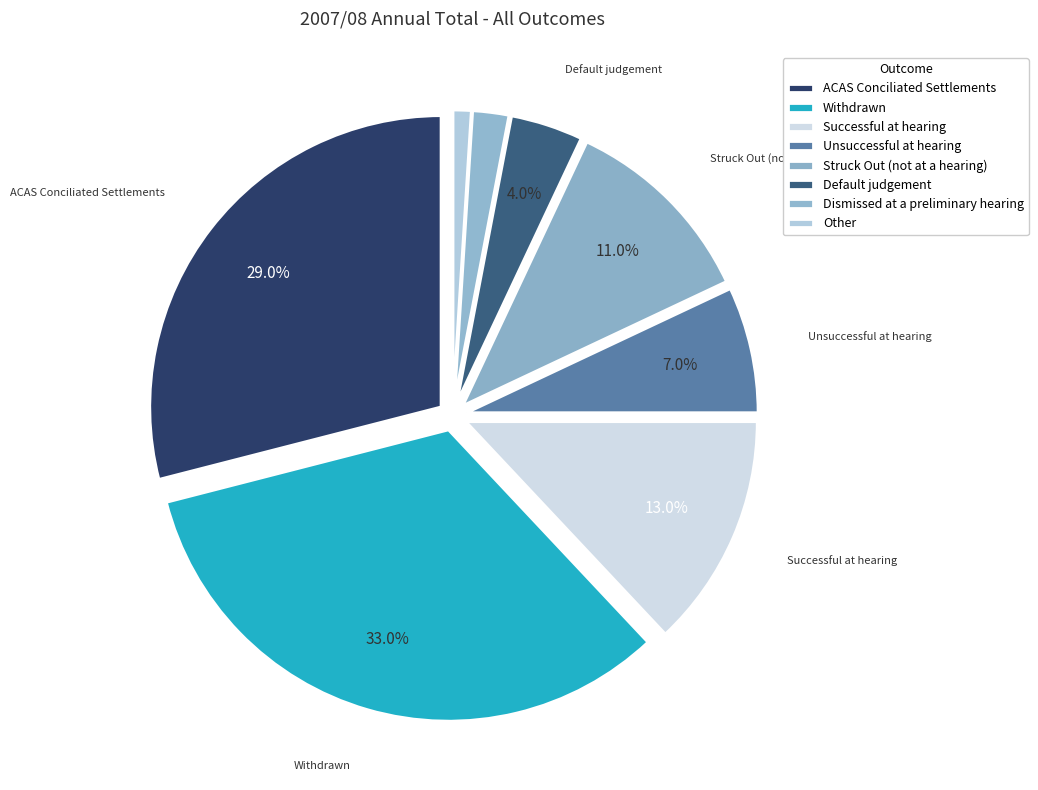

To the nearest percent, what is the average slice percentage?

12%